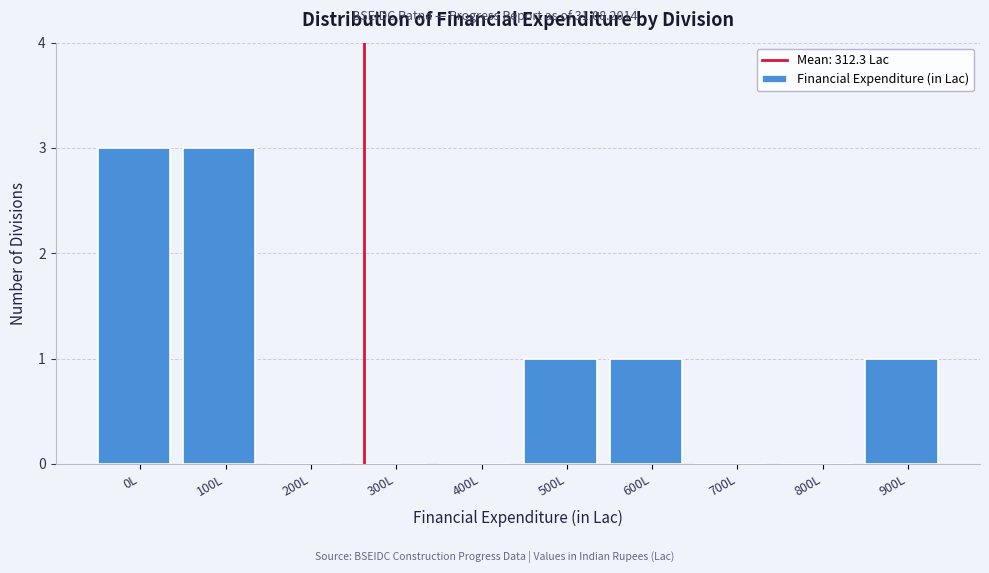

Reading left to right, extract all data points from this chart.

0L=3	100L=3	200L=0	300L=0	400L=0	500L=1	600L=1	700L=0	800L=0	900L=1